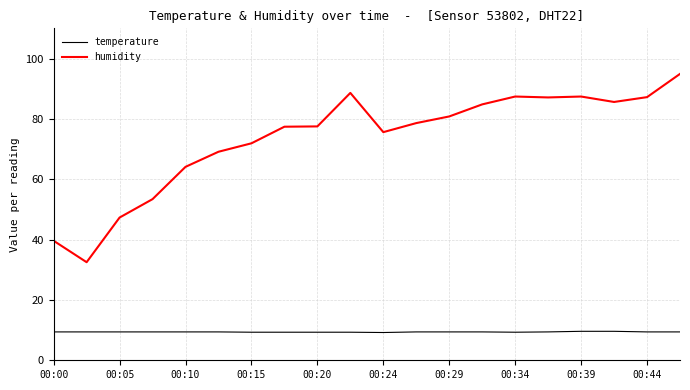

What is the difference between the maximum and minimum values in the humidity series?

62.4